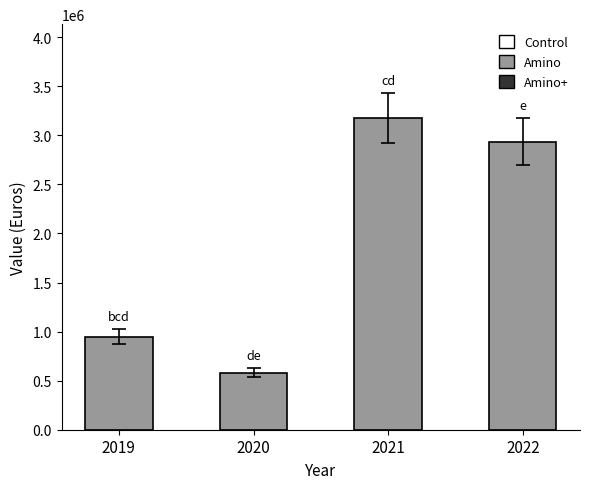

At which category does the chart reach its minimum across all series?

2020